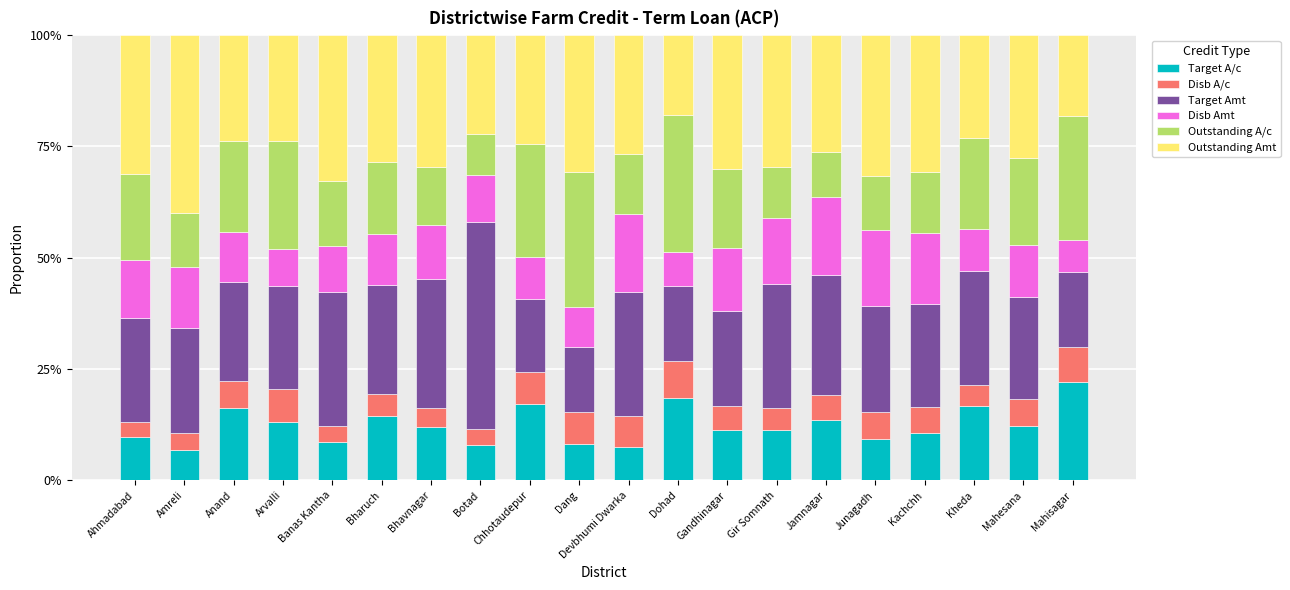

What is the value of the Target A/c bar at the 18th from the left?

0.2